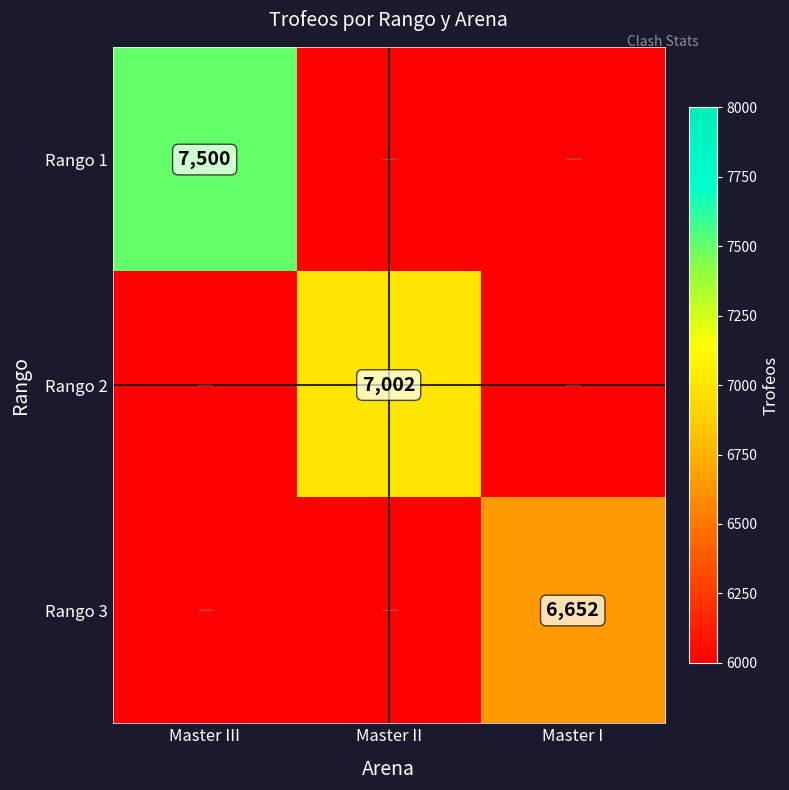

Which has a higher value, Master I or Master III?

Master III